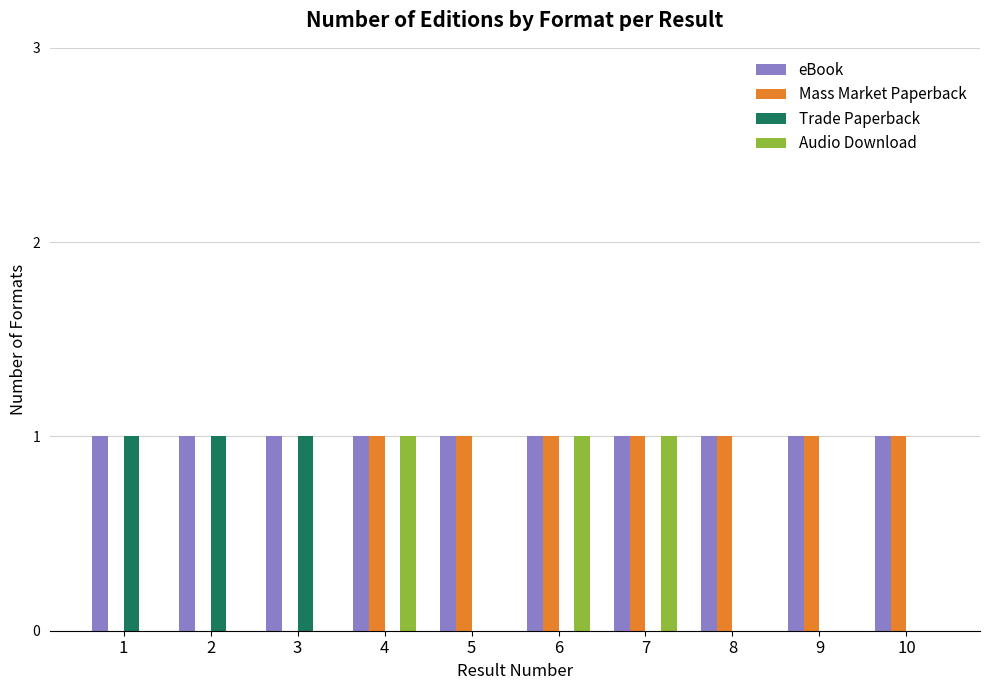

Reading right to left, extract all data points from this chart.

eBook: 1	1	1	1	1	1	1	1	1	1
Mass Market Paperback: 1	1	1	1	1	1	1	0	0	0
Trade Paperback: 0	0	0	0	0	0	0	1	1	1
Audio Download: 0	0	0	1	1	0	1	0	0	0